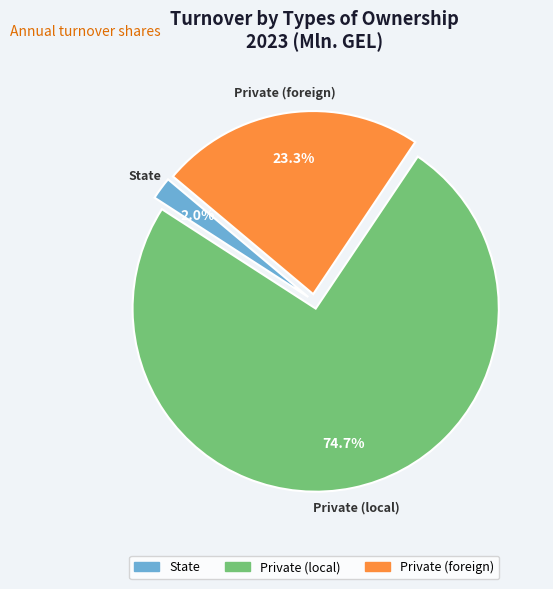

The Private (local) slice represents 81% of the pie. True or false?

False